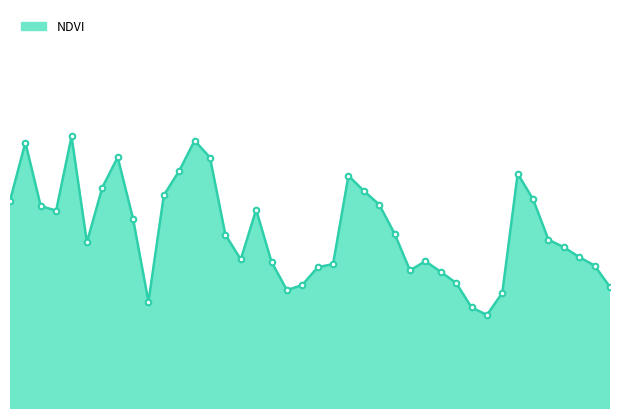

Which category has the highest value across all series?

4